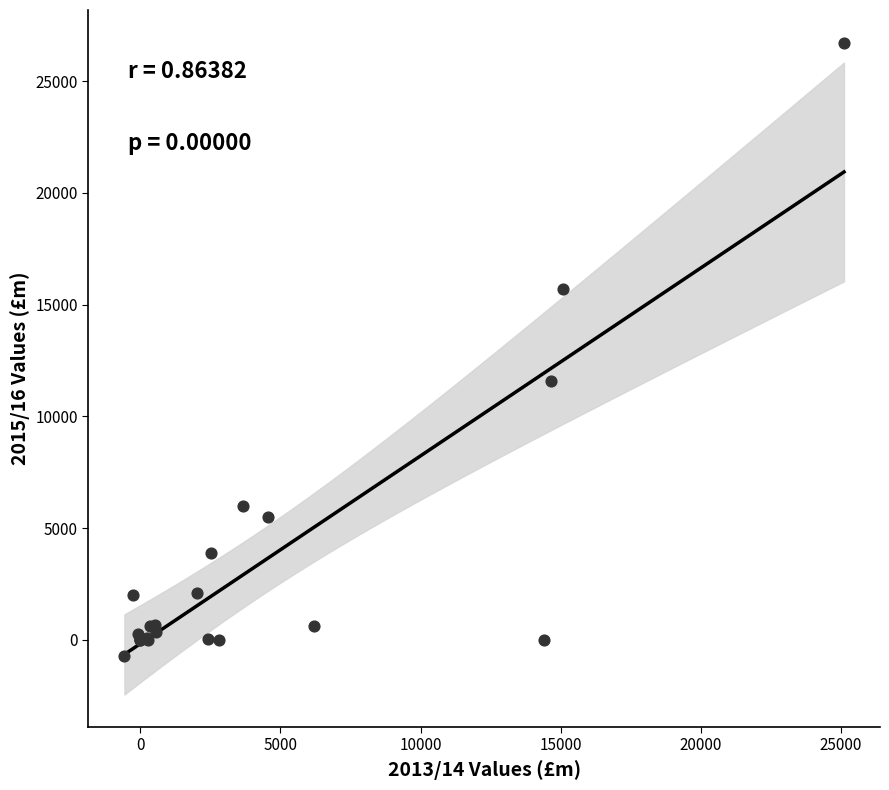

What Y value in the scatter plot is closest to 13000?

11570